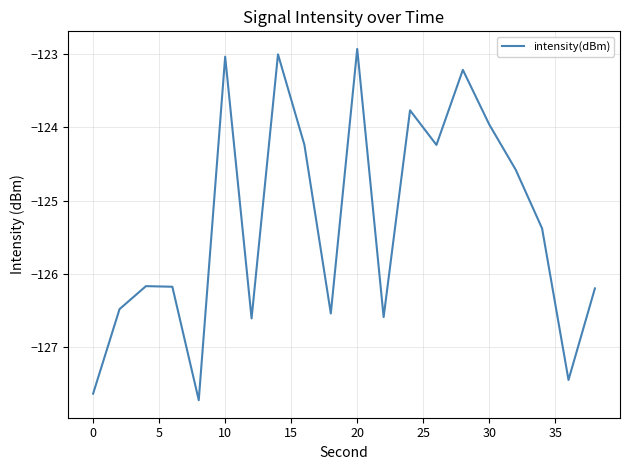

What is the greatest value displayed?

-122.9